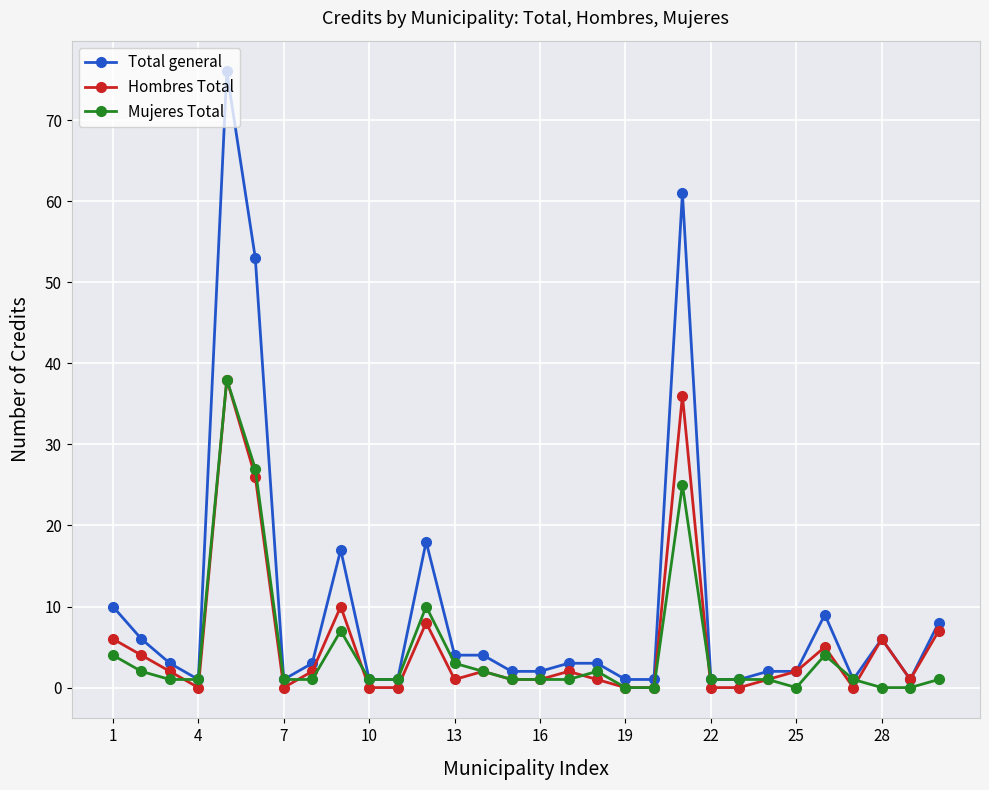

Which series has the largest total across all categories?

Total general